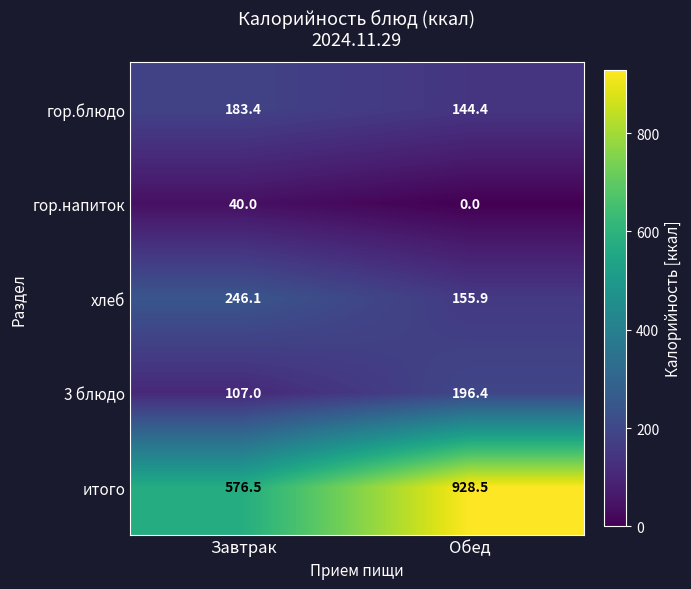

Which category has the highest value across all series?

Обед